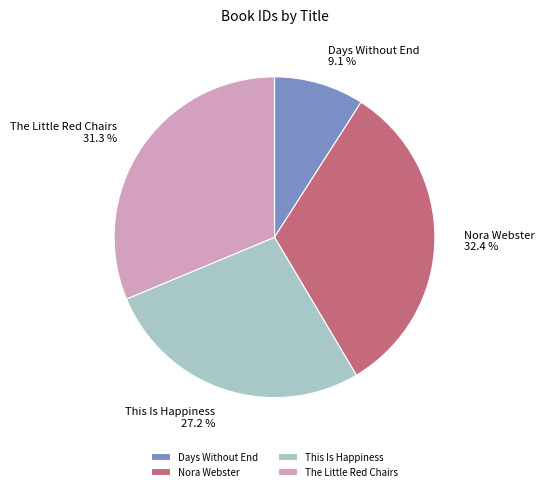

Which has a higher value, Days Without End or Nora Webster?

Nora Webster